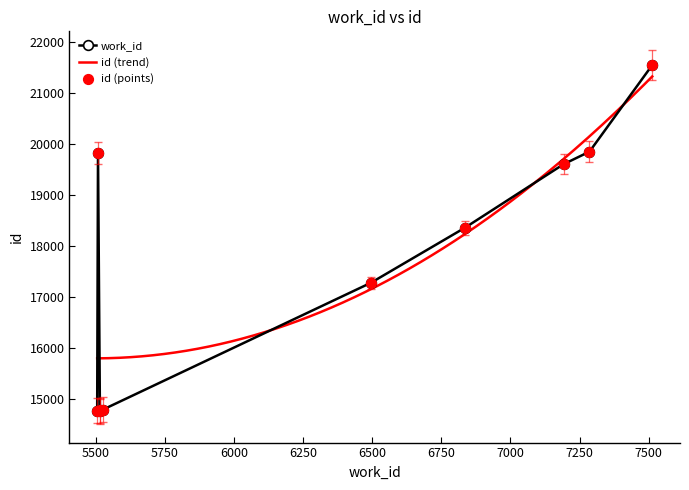

Which series contains the lowest Y value?

work_id